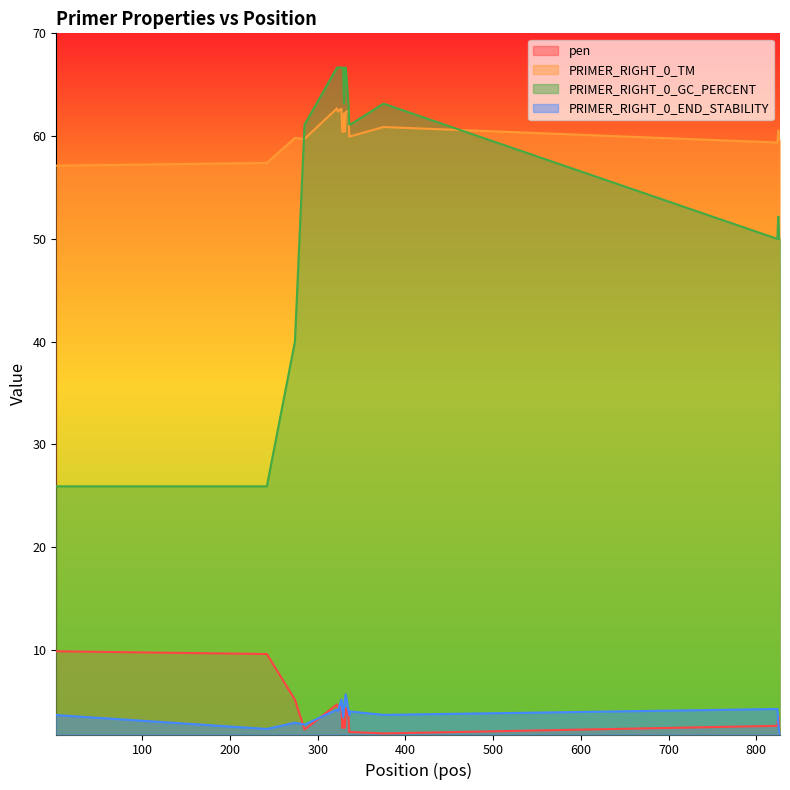

What is the value of the PRIMER_RIGHT_0_TM point at the 10th from the left?

62.2